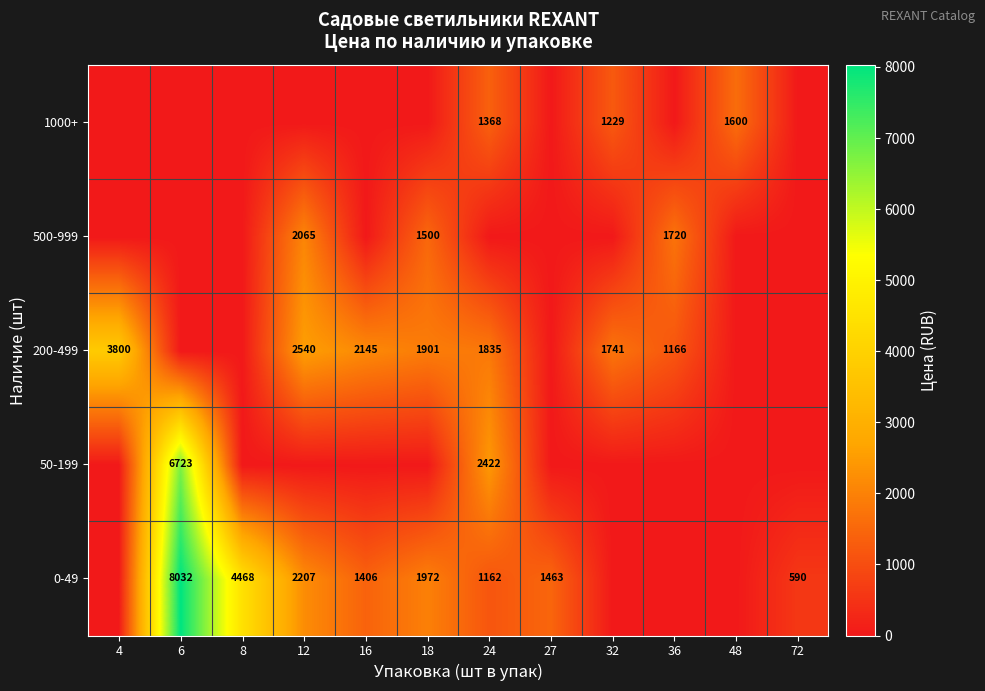

The value of 200-499 at 32 is 1741. True or false?

True